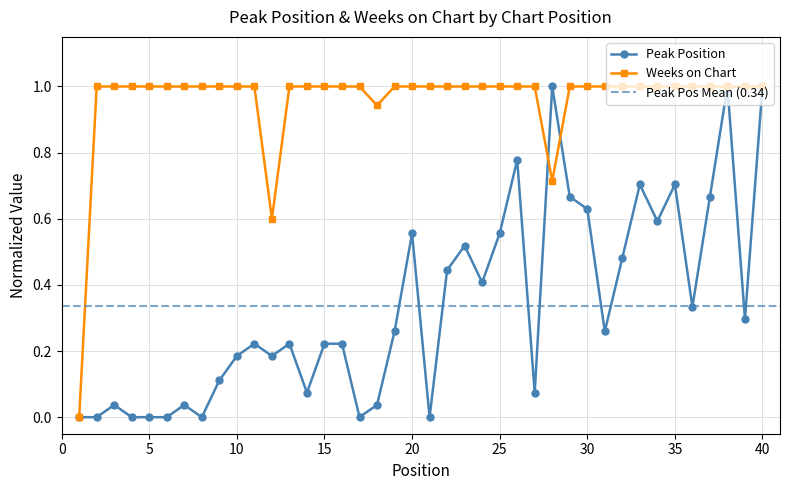

What is the total value across all series at 5?

1.0